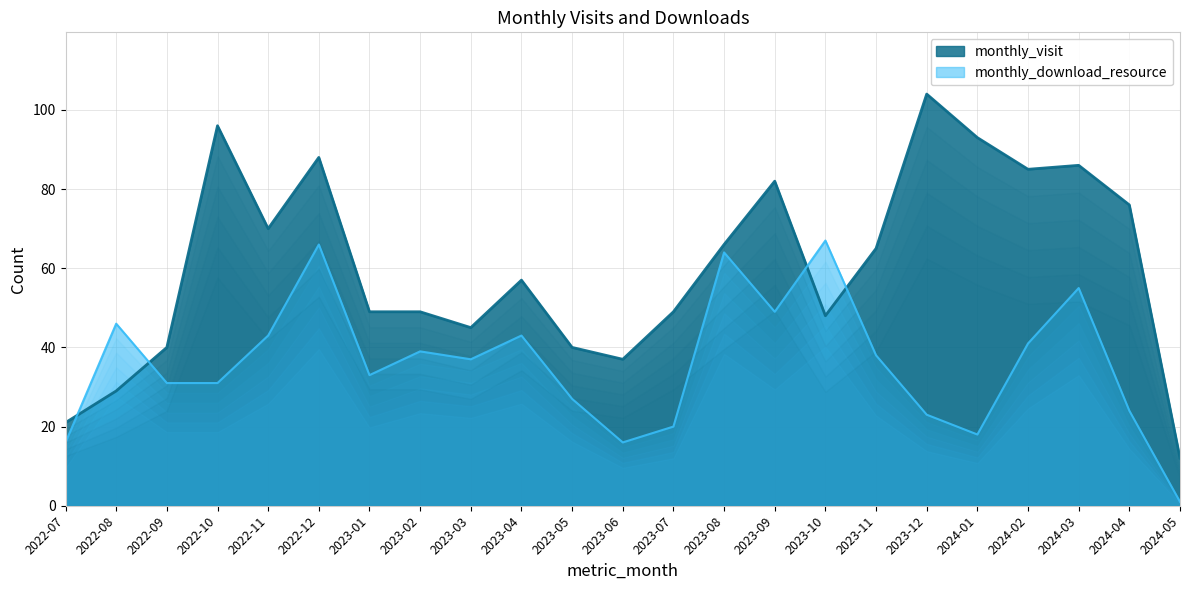

How many interior local peaks does the monthly_visit series have?

6